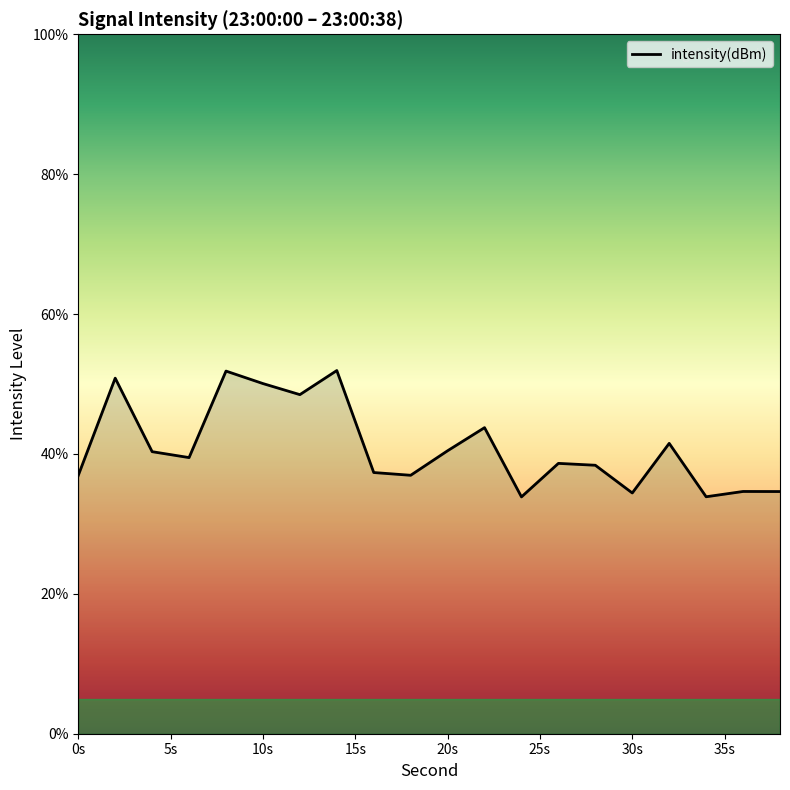

What is the smallest value displayed?

33.9